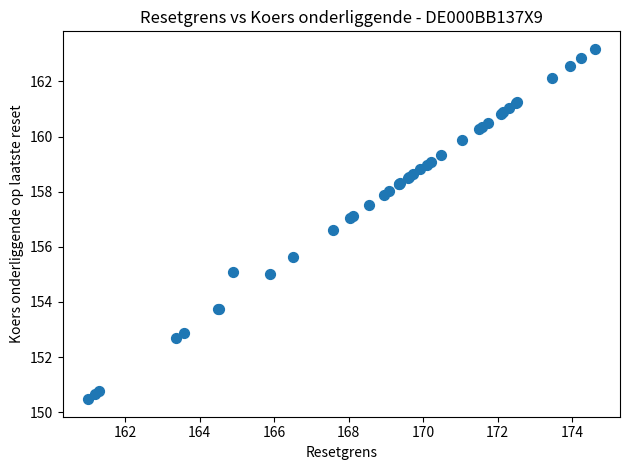

What Y value in the scatter plot is closest to 156?

155.6